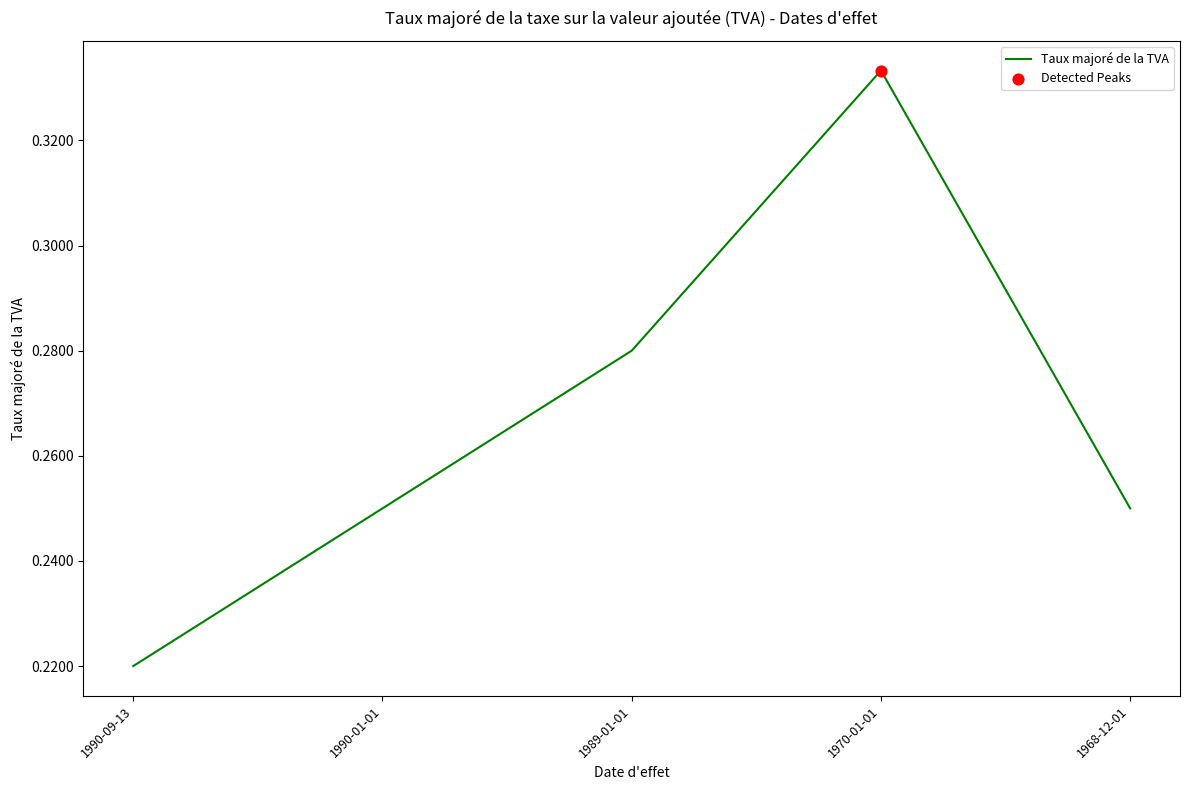

Which has a higher value, 1990-09-13 or 1990-01-01?

1990-01-01